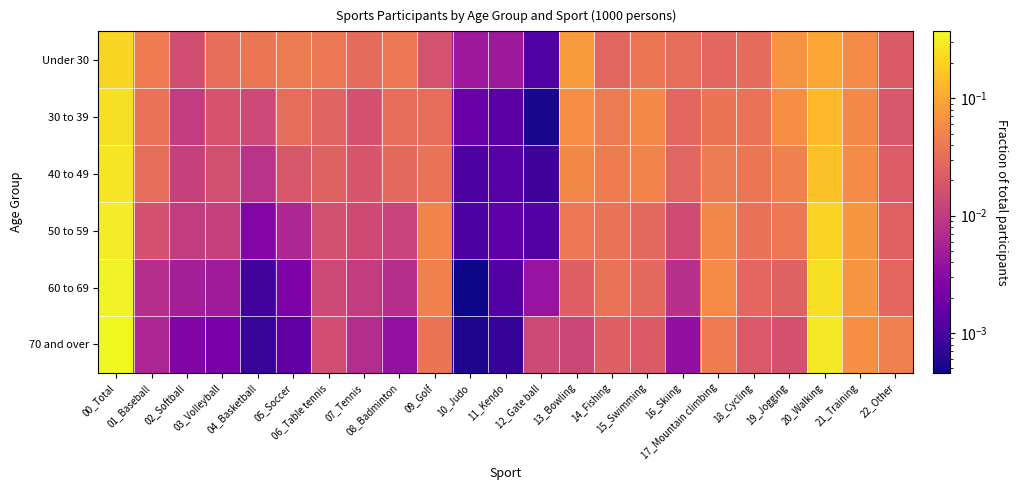

How many series are shown in this chart?

6